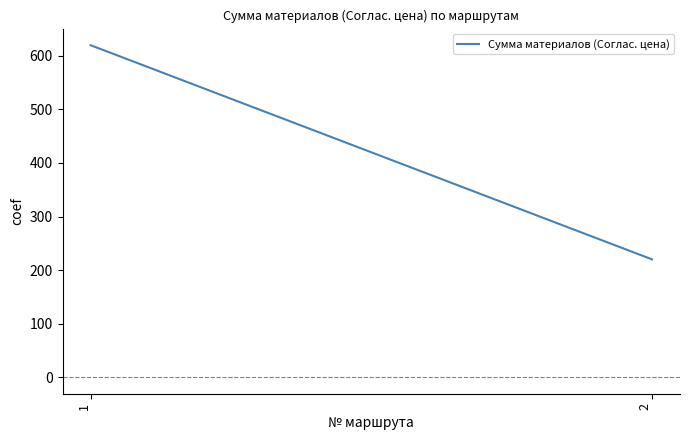

Read the value at 1, to the nearest 10.

620